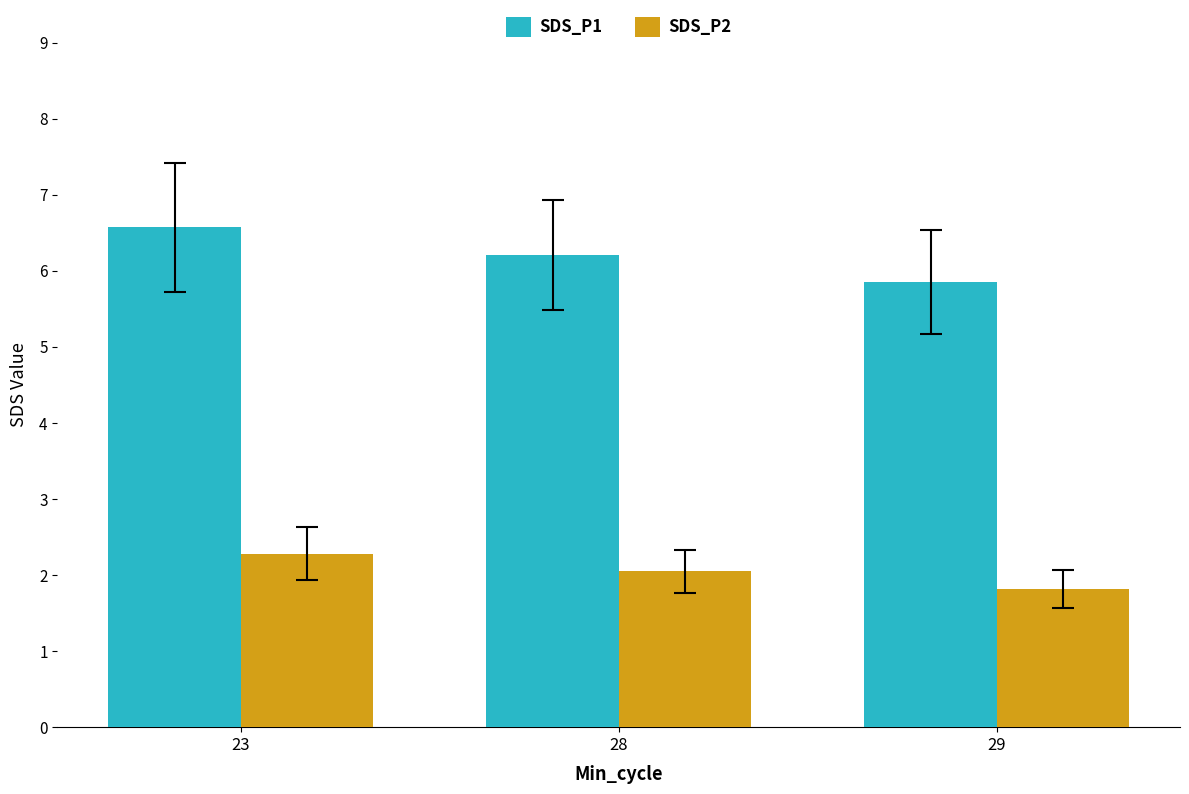

What is the average value of the SDS_P1 series?

6.2